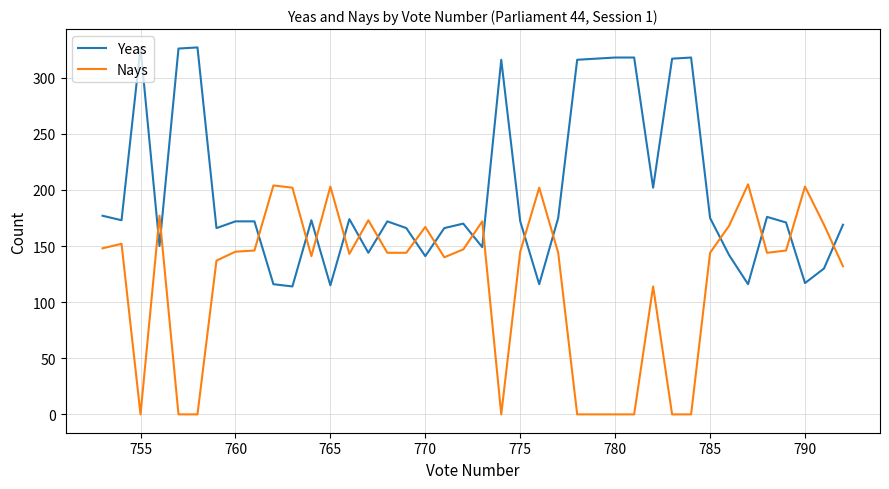

In Nays, how many points are higher than both neighbors (excluding endpoints)?

11